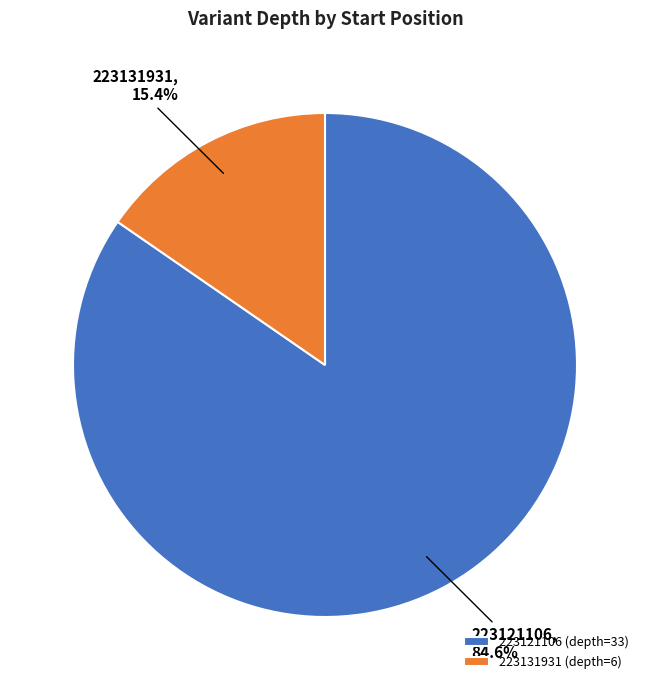

Count the number of slices in the pie.

2